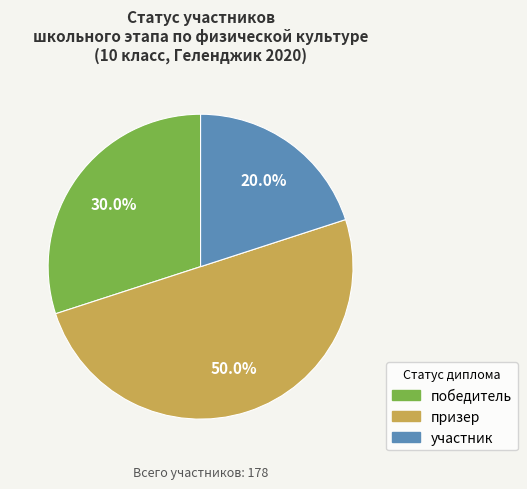

Rank the categories by value from lowest to highest.

участник, победитель, призер